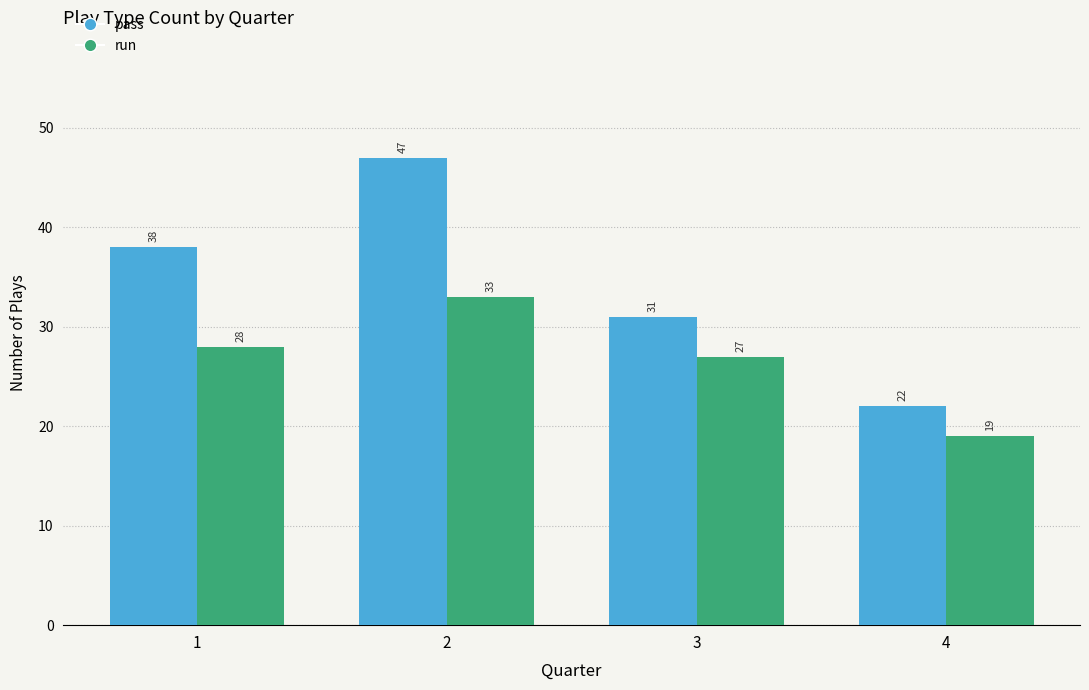

Which category has the lowest value across all series?

4